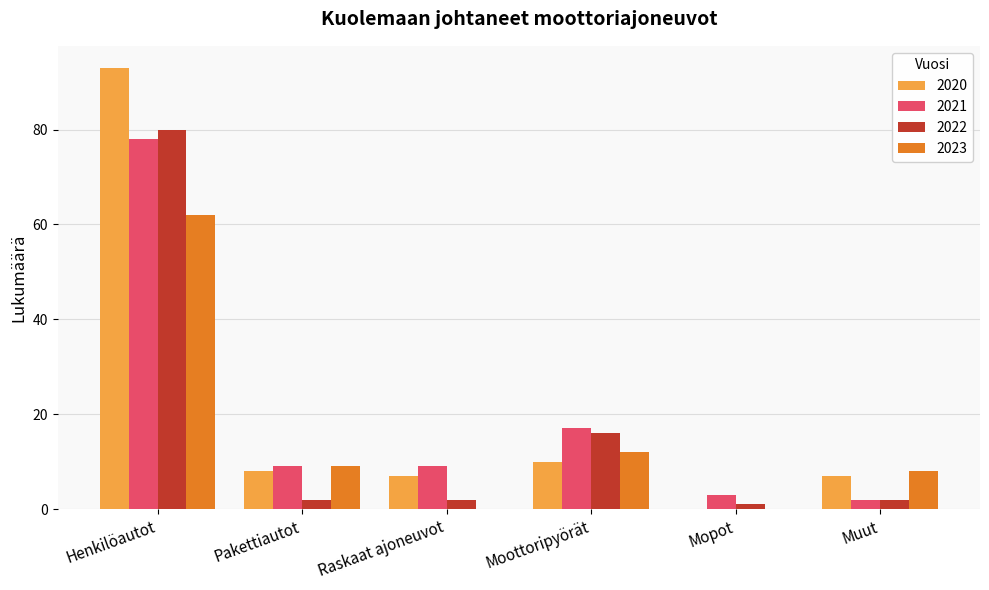

Which category has the highest value across all series?

Henkilöautot